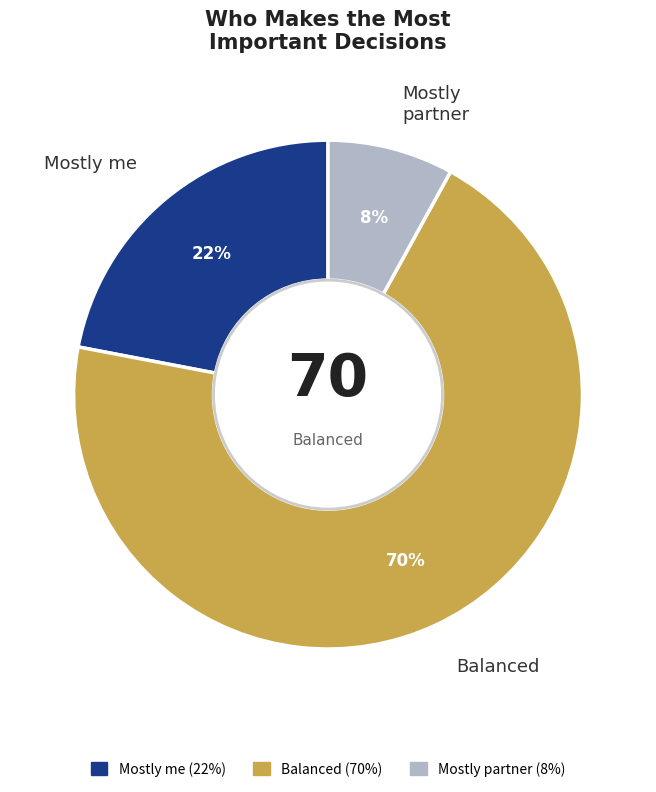

Which slice is the smallest?

Mostly partner